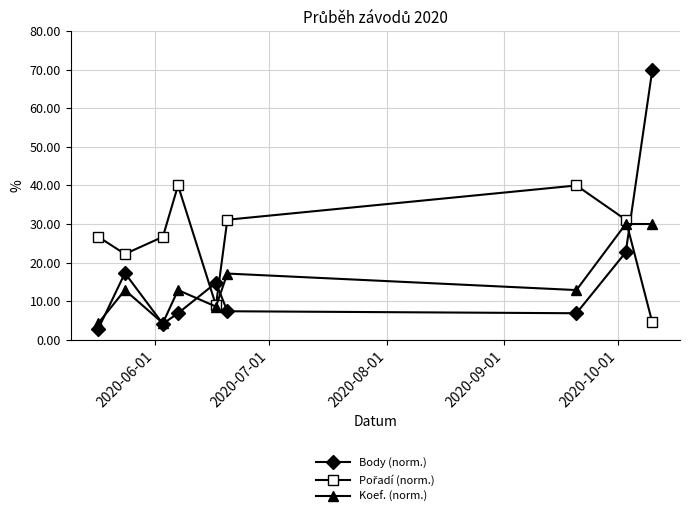

What is the minimum value shown in the chart?

2.8